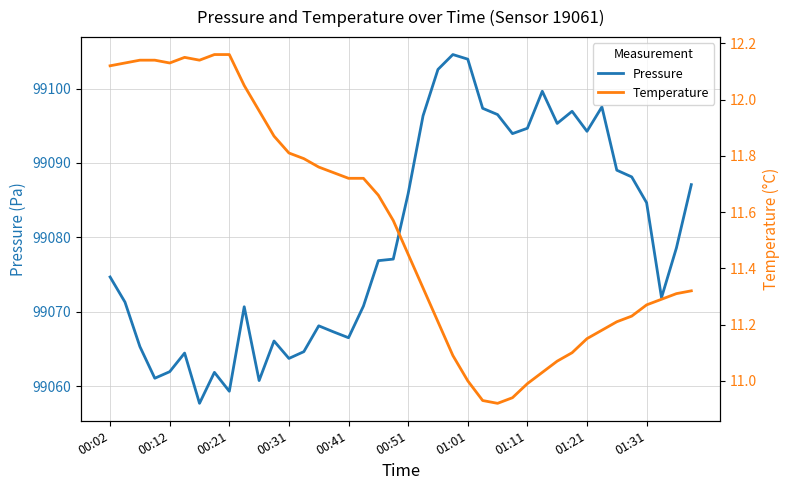

What is the maximum value for Pressure?

99104.6